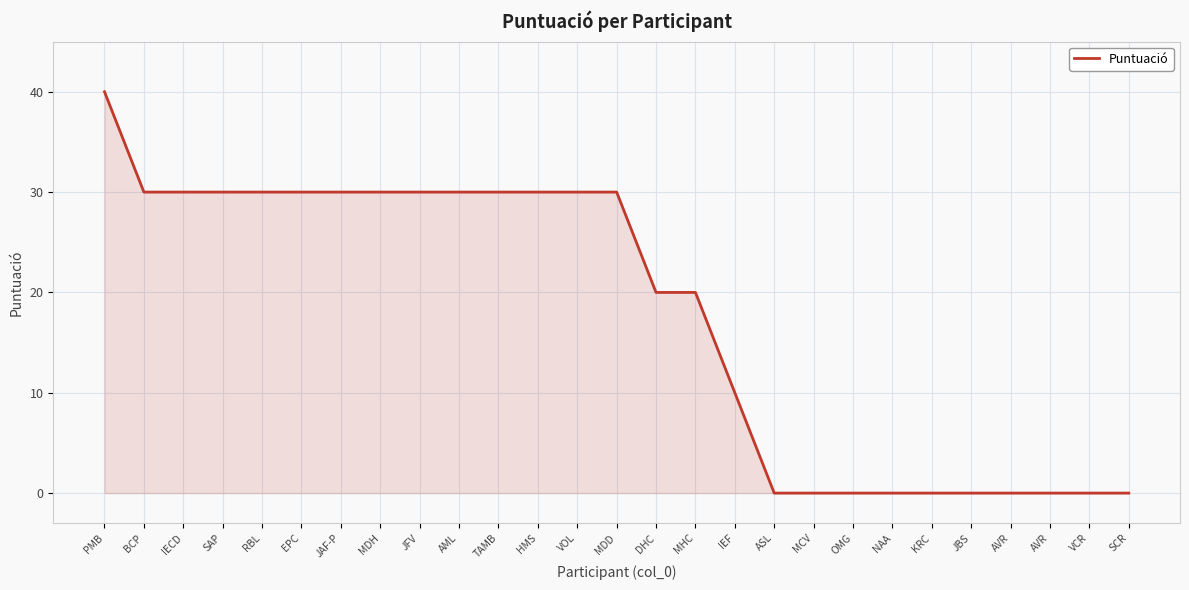

What is the value of the 17th point from the left?

10